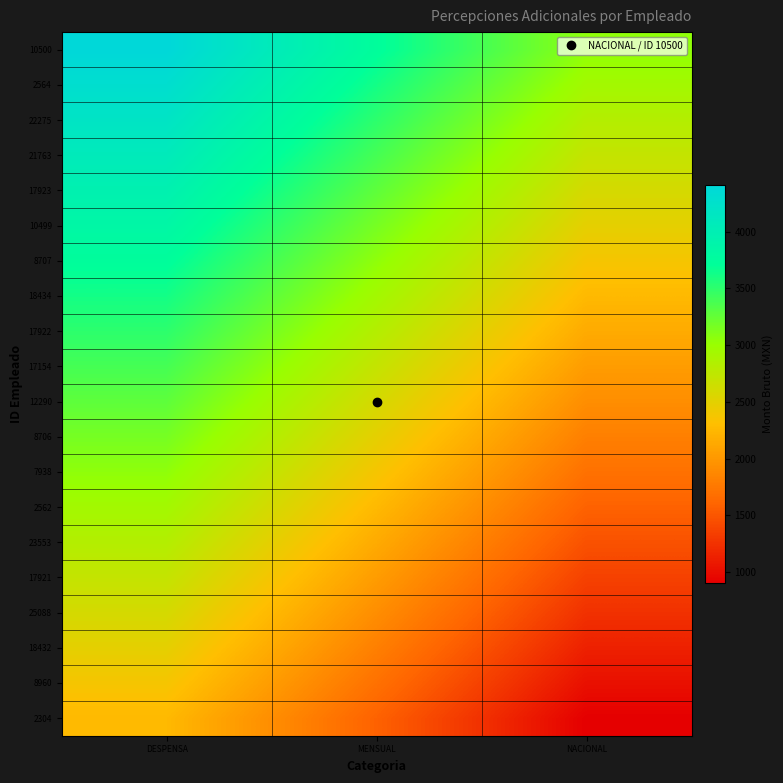

What is the total value across all series at MENSUAL?

53169.9